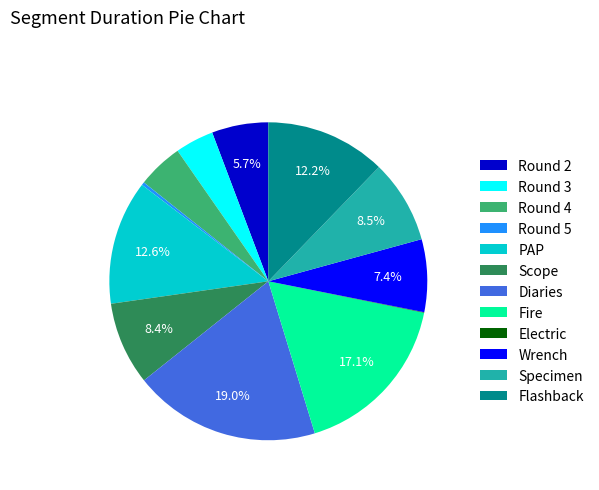

To the nearest percent, what portion does Fire represent?

17%